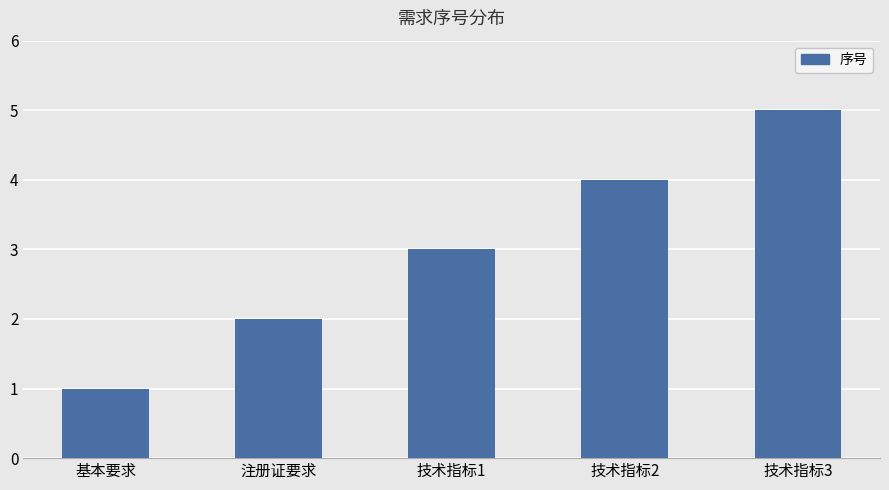

What is the value of the 2nd bar from the left?

2